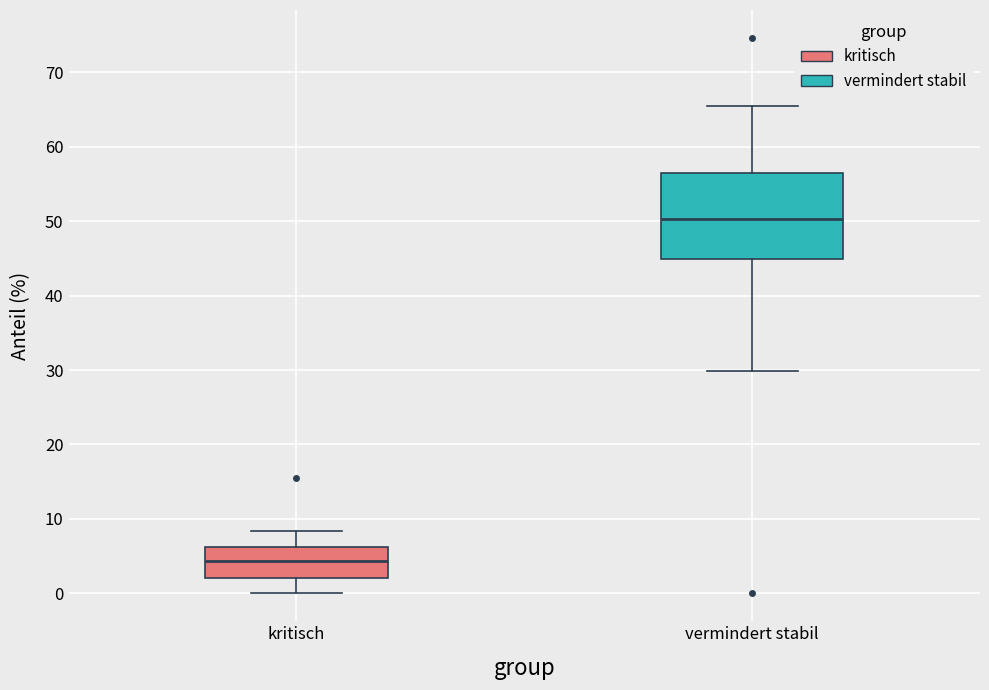

Which box's median line is the highest?

vermindert stabil